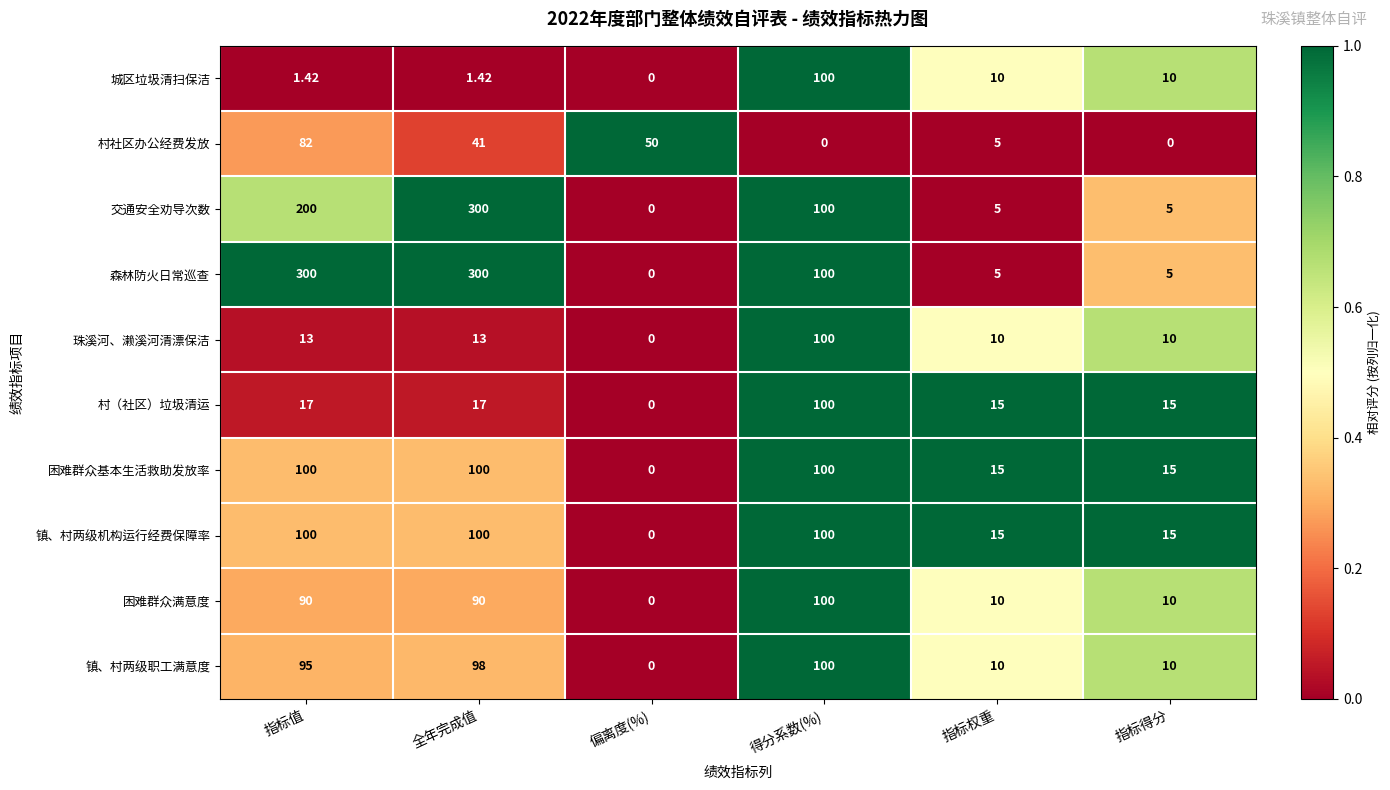

Which category has the highest value in the 村（社区）垃圾清运 series?

得分系数(%)